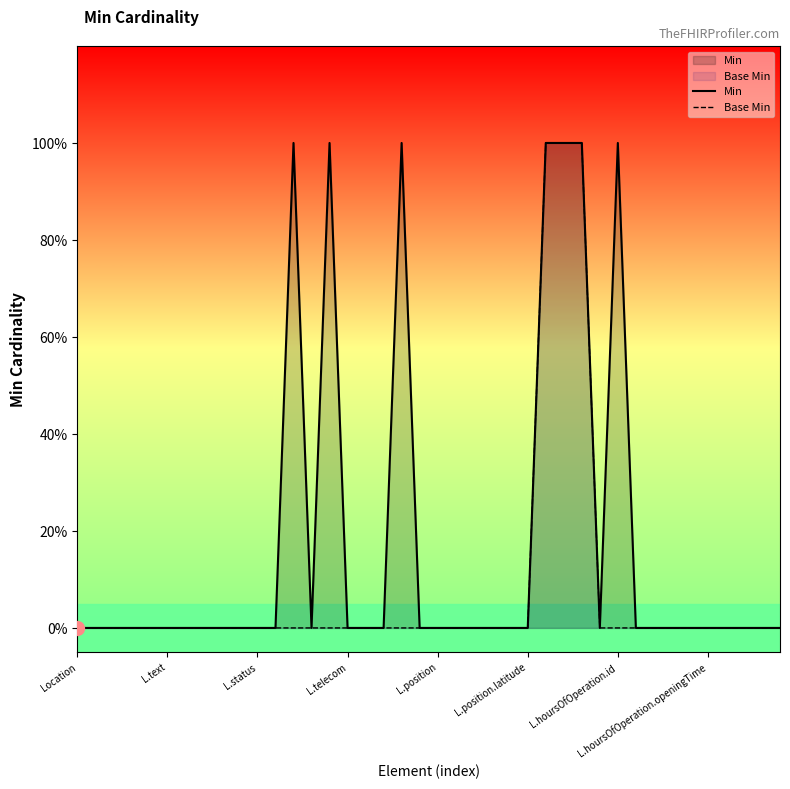

Is the value of Min at 11 greater than the value of Base Min at 29?

No